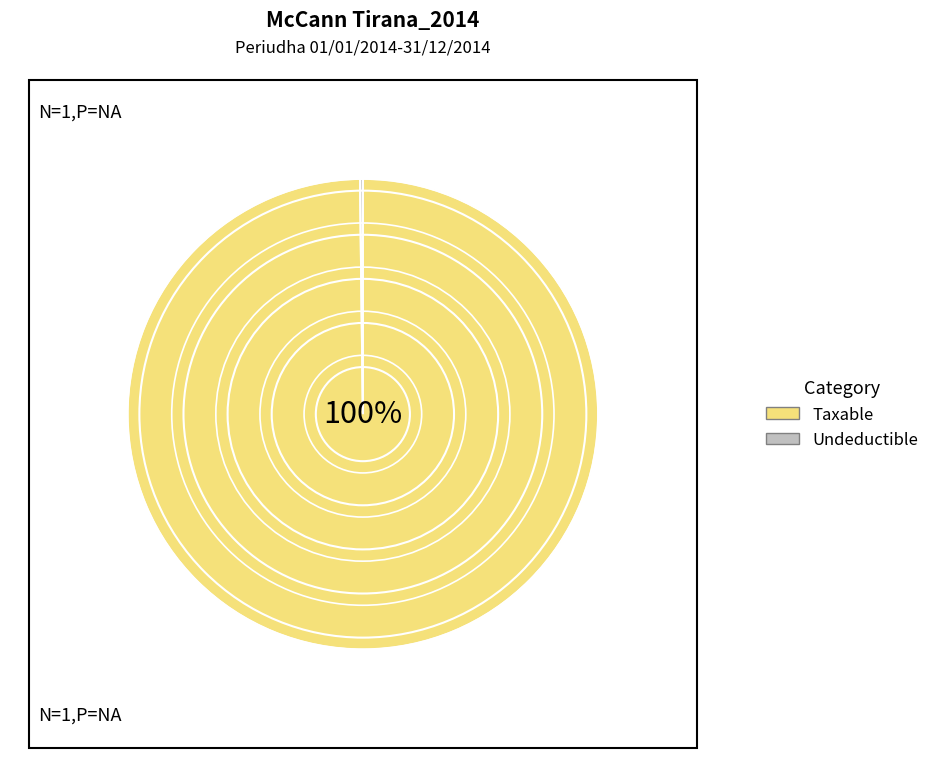

To the nearest percent, what is the average slice percentage?

50%